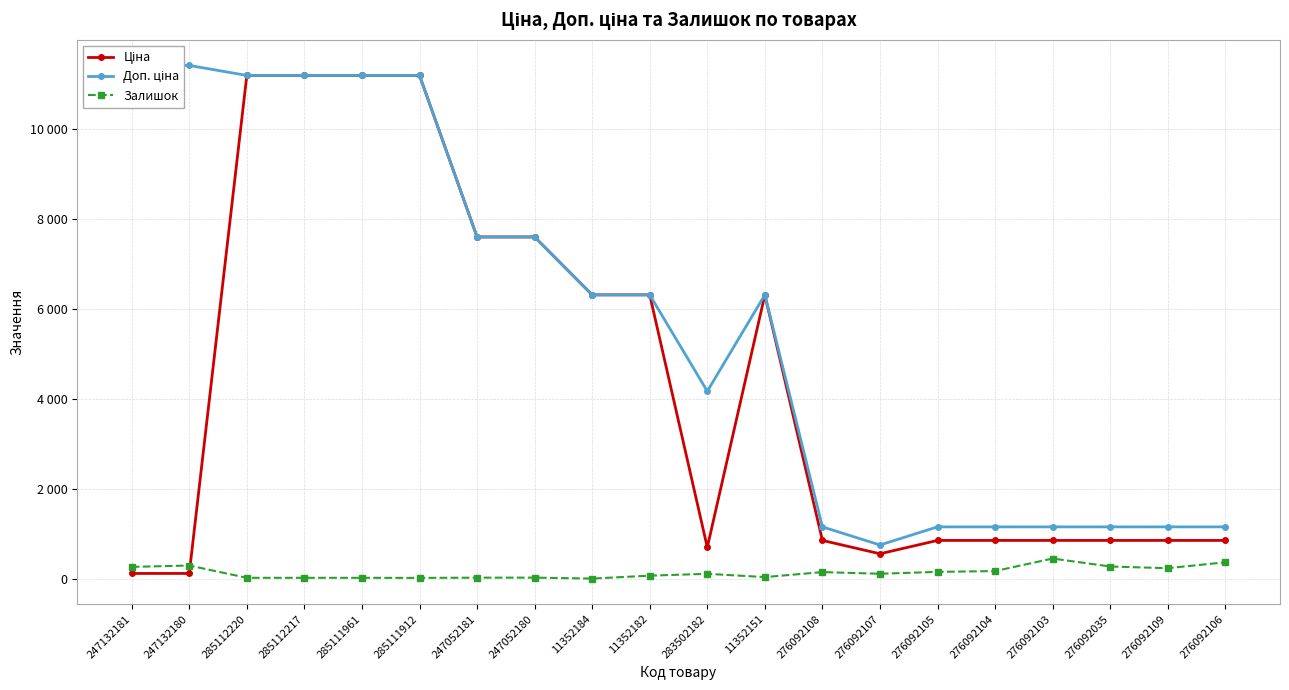

Rank the series at 283502182 from lowest to highest value.

Залишок, Ціна, Доп. ціна